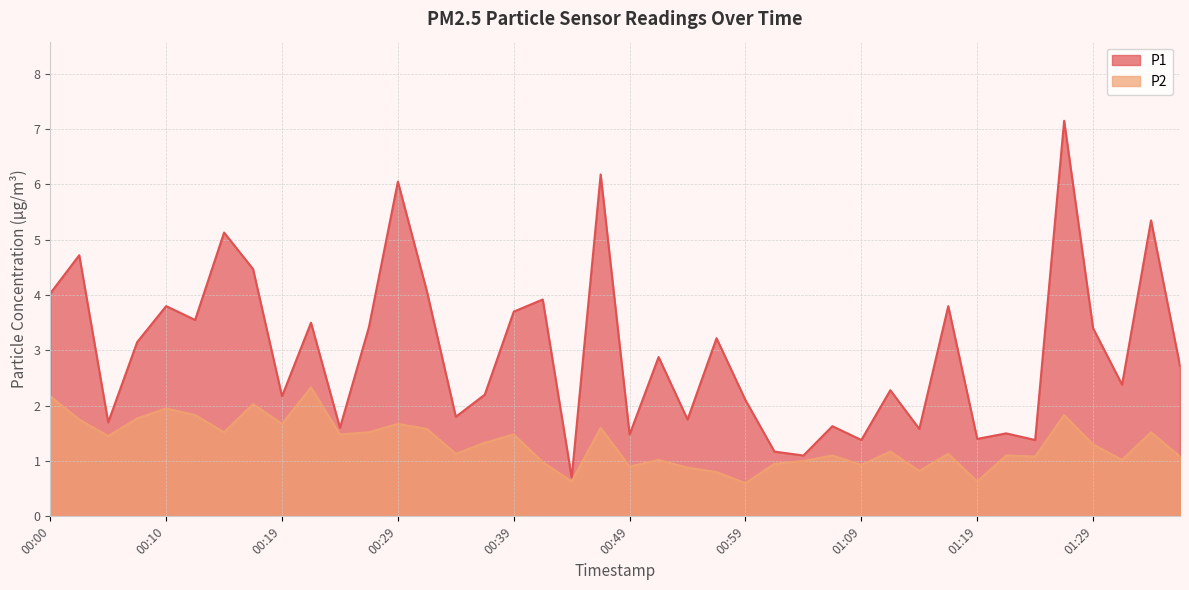

Which series has the largest total across all categories?

P1